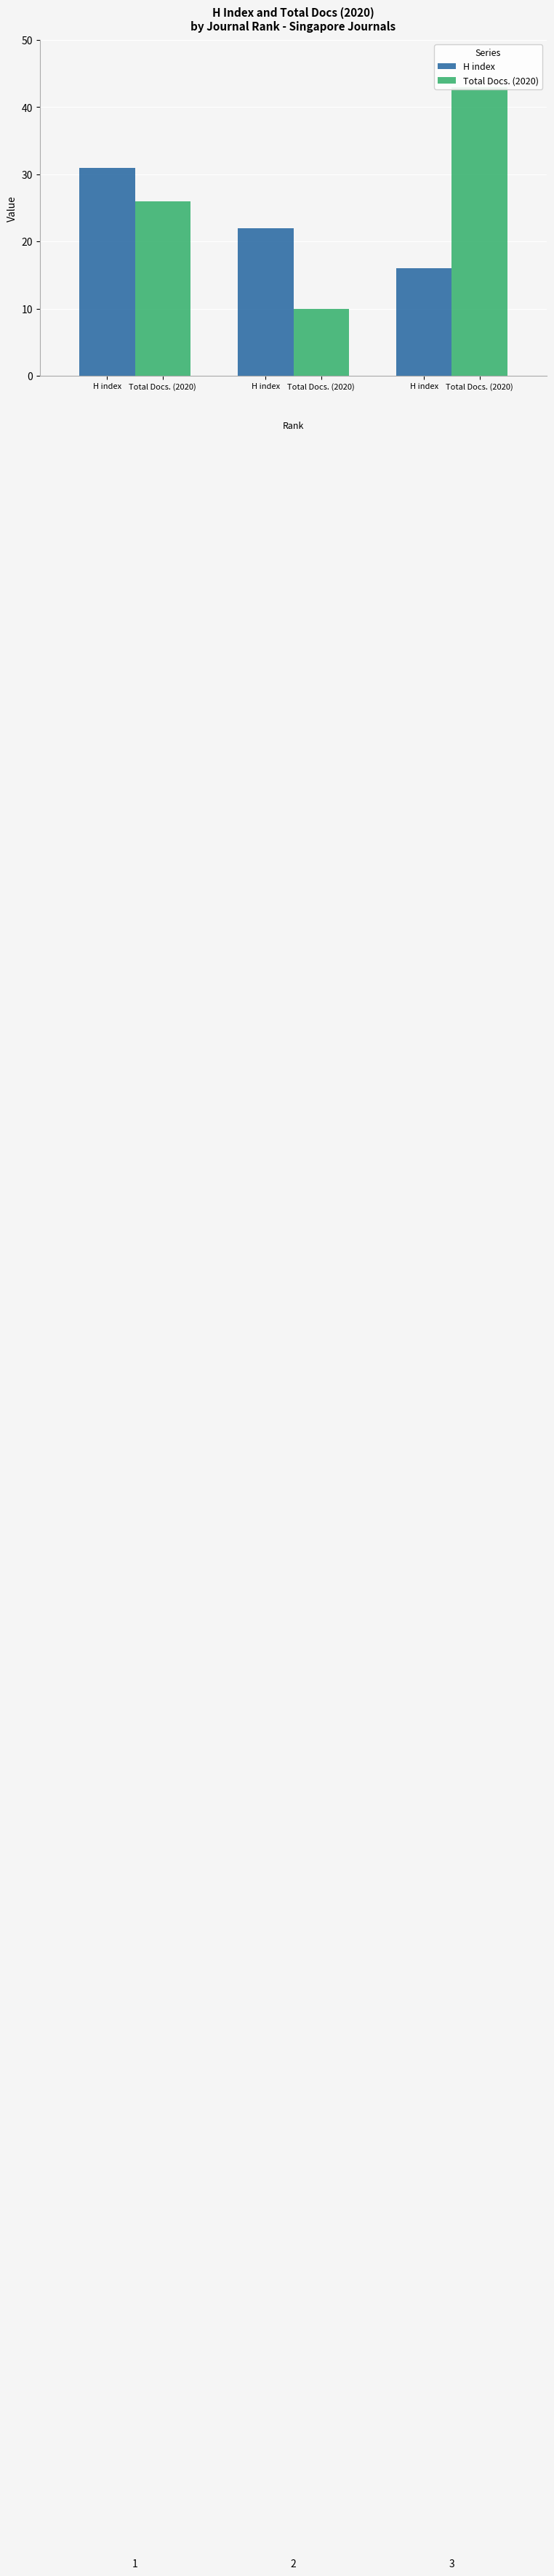

Which series has the largest total across all categories?

Total Docs. (2020)